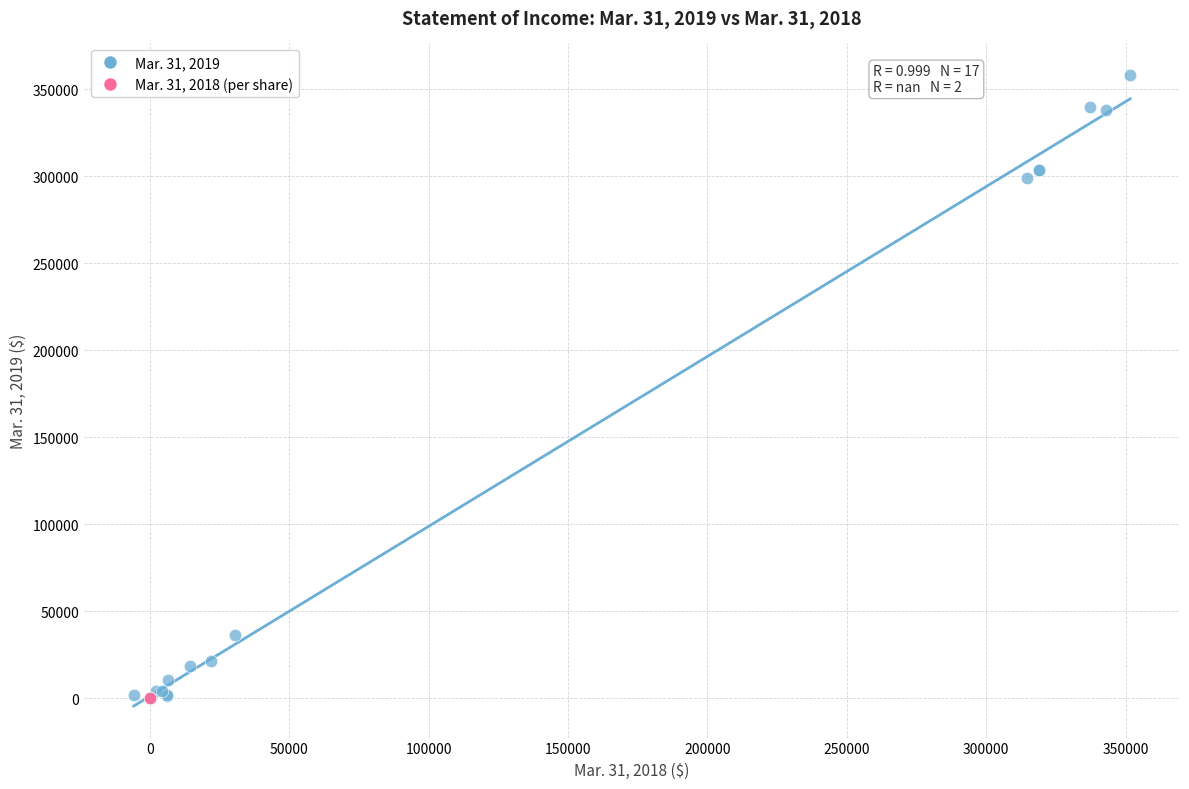

What are all the series names shown in the legend?

Mar. 31, 2019, Mar. 31, 2018 (per share)